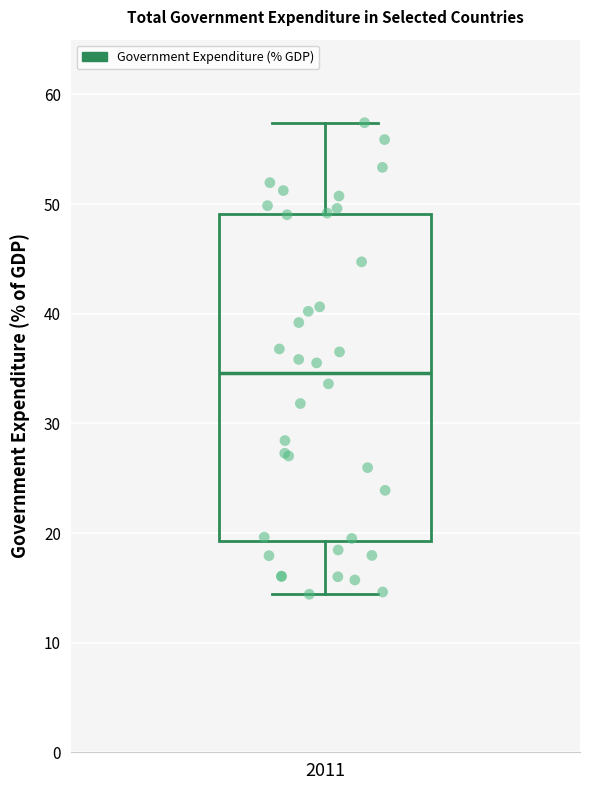

Where is the lower edge of the box at x = 2011 on the y-axis? The values are not printed on the chart, so give them approximately, as read against the axis.

19